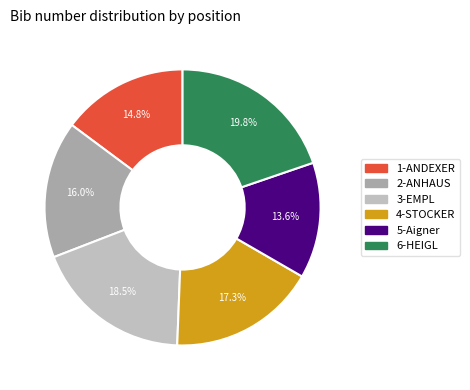

Rank the categories by value from lowest to highest.

5-Aigner, 1-ANDEXER, 2-ANHAUS, 4-STOCKER, 3-EMPL, 6-HEIGL